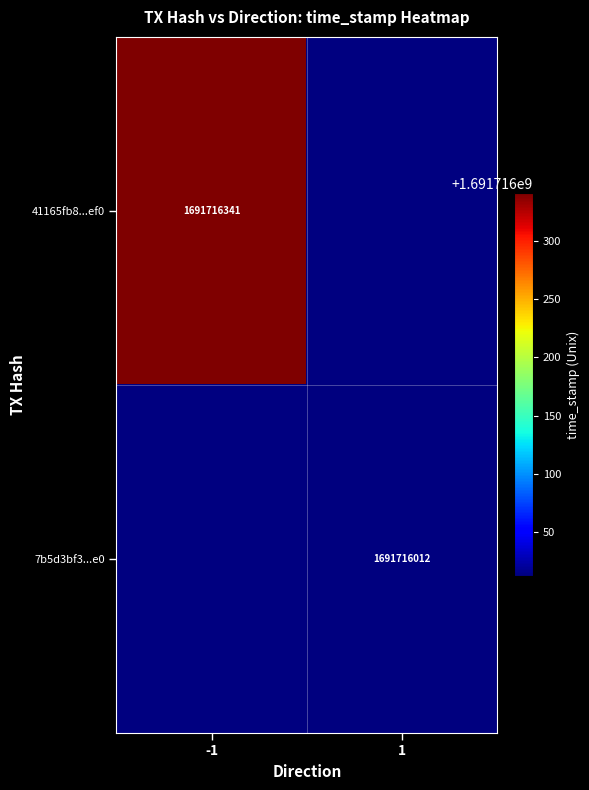

The value of 41165fb8cbb32156bb1286cc70e0dc628f83ef0 at time_stamp is 3029014032. True or false?

False